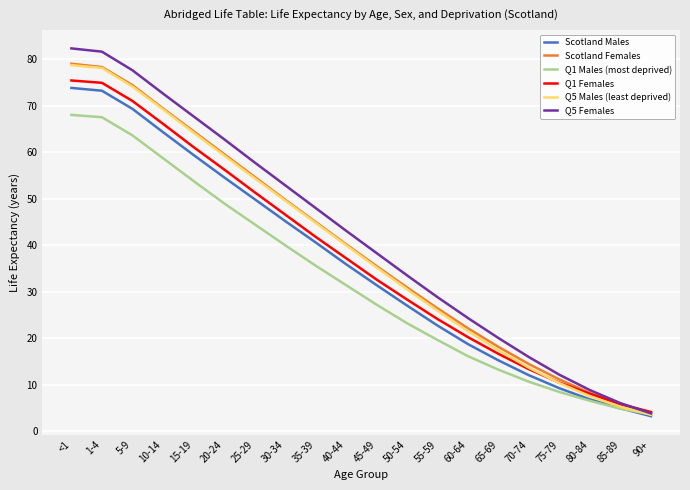

Is the value of Scotland Females at 20-24 greater than the value of Q1 Males (most deprived) at 55-59?

Yes